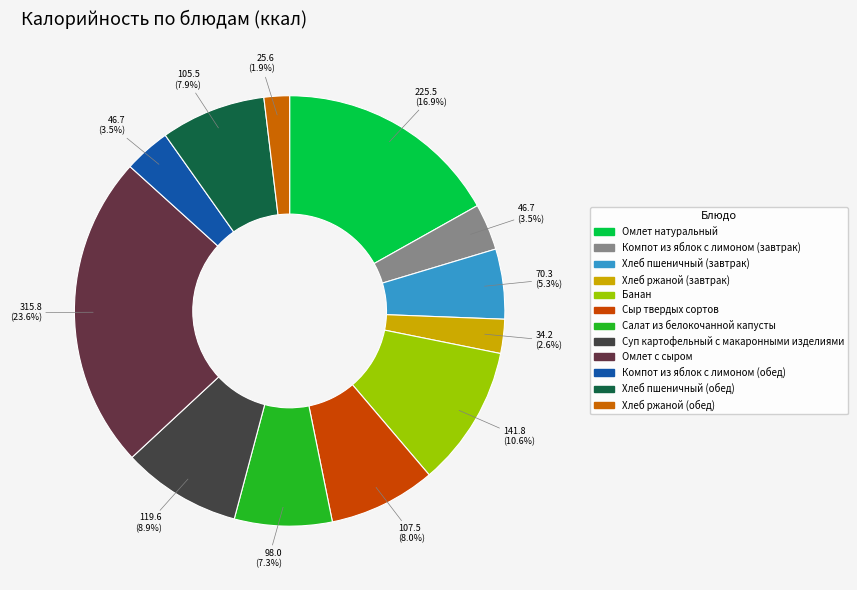

To the nearest percent, what is the average slice percentage?

8%